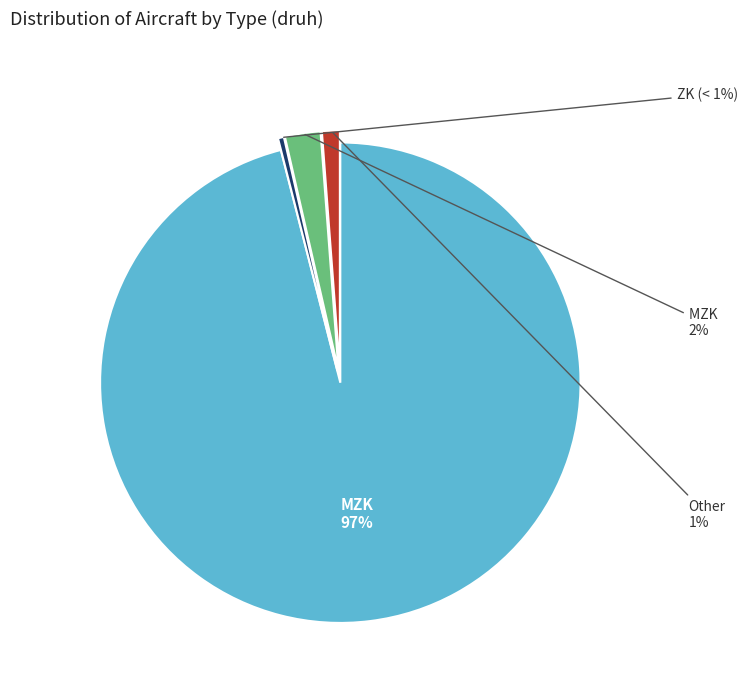

Is it true that MZK is 89% of the pie?

False